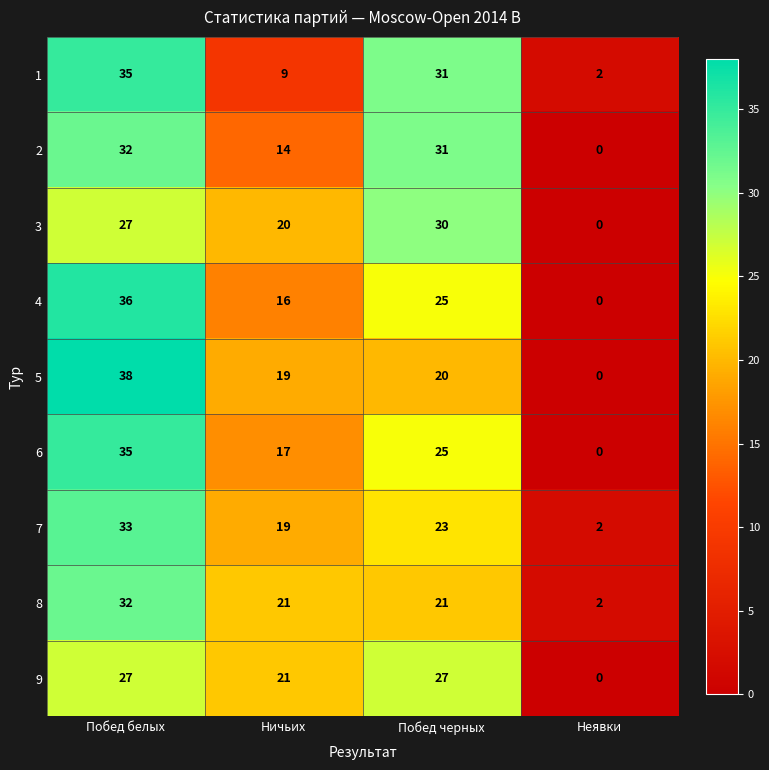

What is the total value across all series at Неявки?

6